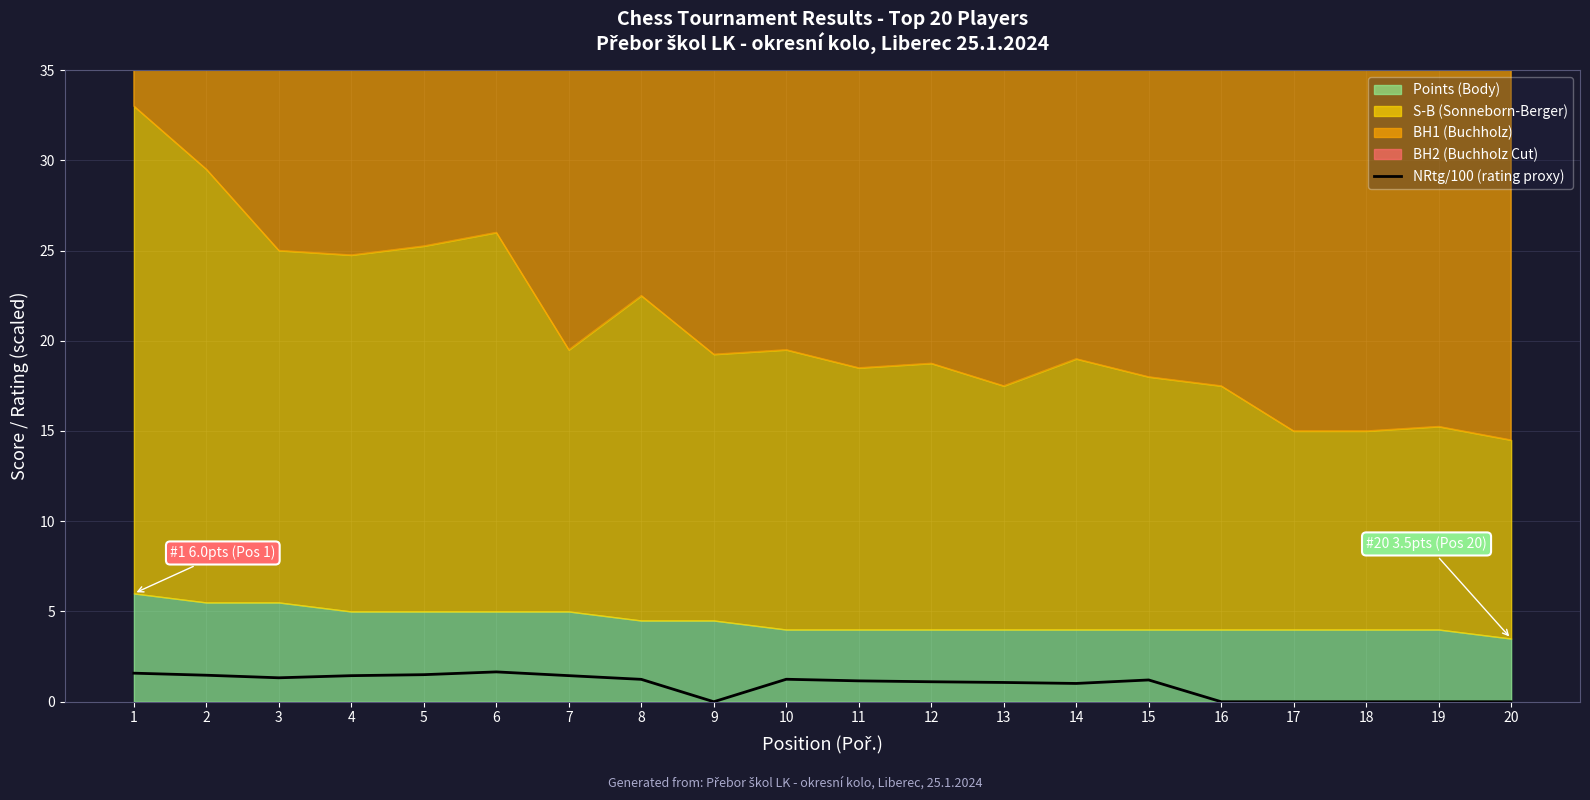

Is it true that NRtg/100 (rating proxy) equals 0.0 at 20?

True